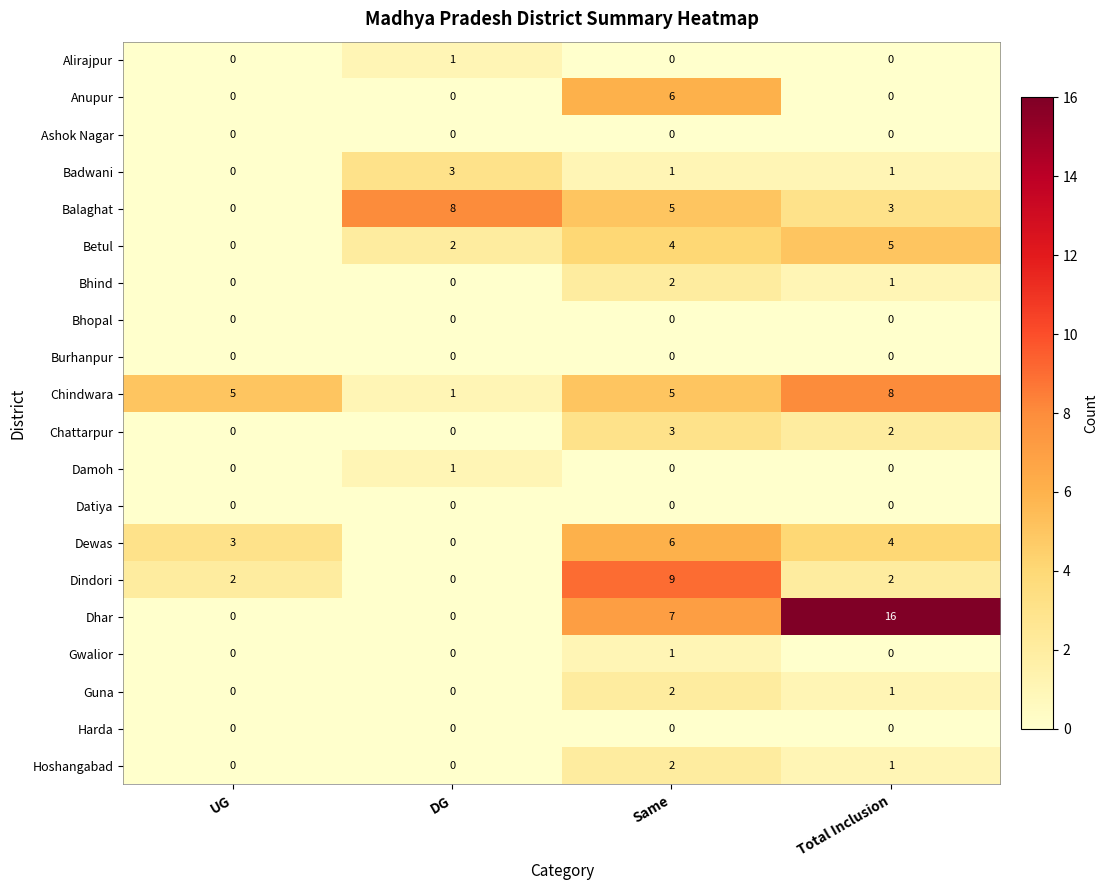

What is the average value of the Dhar series?

6